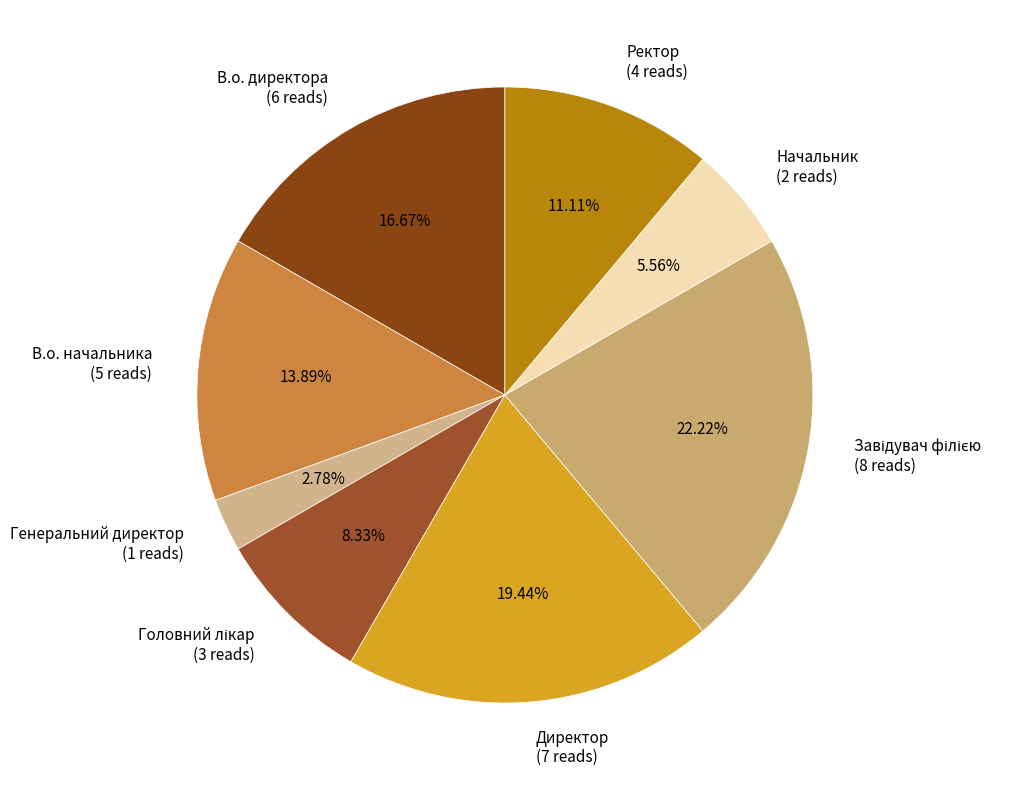

Does Директор represent more than half of the total?

No